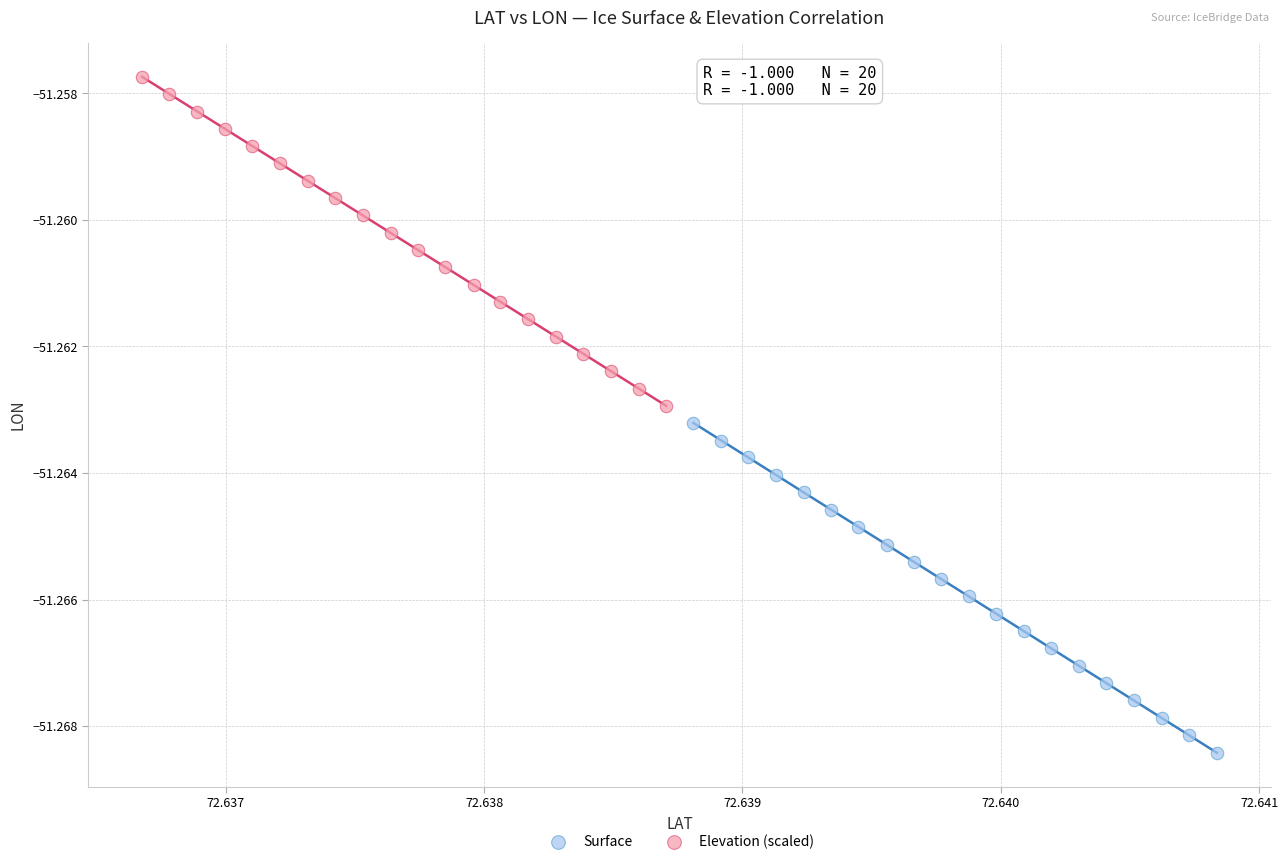

Which series reaches the maximum Y coordinate?

Elevation (scaled)